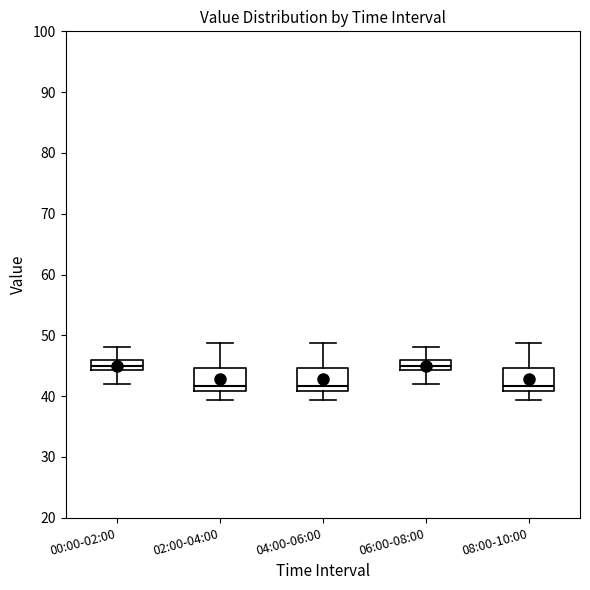

Reading left to right, transcribe this box plot: for each box, give where its median line is, the range the box spans, and where its two whiskers end, as read against the y-axis. The values are not printed on the chart, so give them approximately, as read against the axis.

00:00-02:00: median 45, box 44 to 46, whiskers 42 to 48
02:00-04:00: median 42, box 41 to 45, whiskers 39 to 49
04:00-06:00: median 42, box 41 to 45, whiskers 39 to 49
06:00-08:00: median 45, box 44 to 46, whiskers 42 to 48
08:00-10:00: median 42, box 41 to 45, whiskers 39 to 49